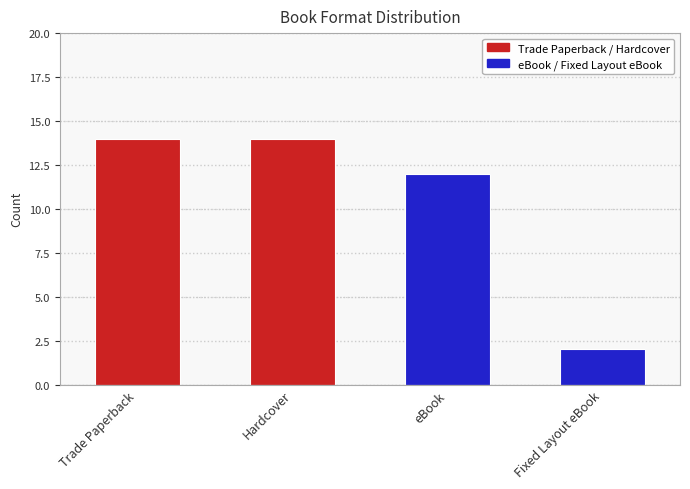

True or false: the data shows 25 at Trade Paperback.

False